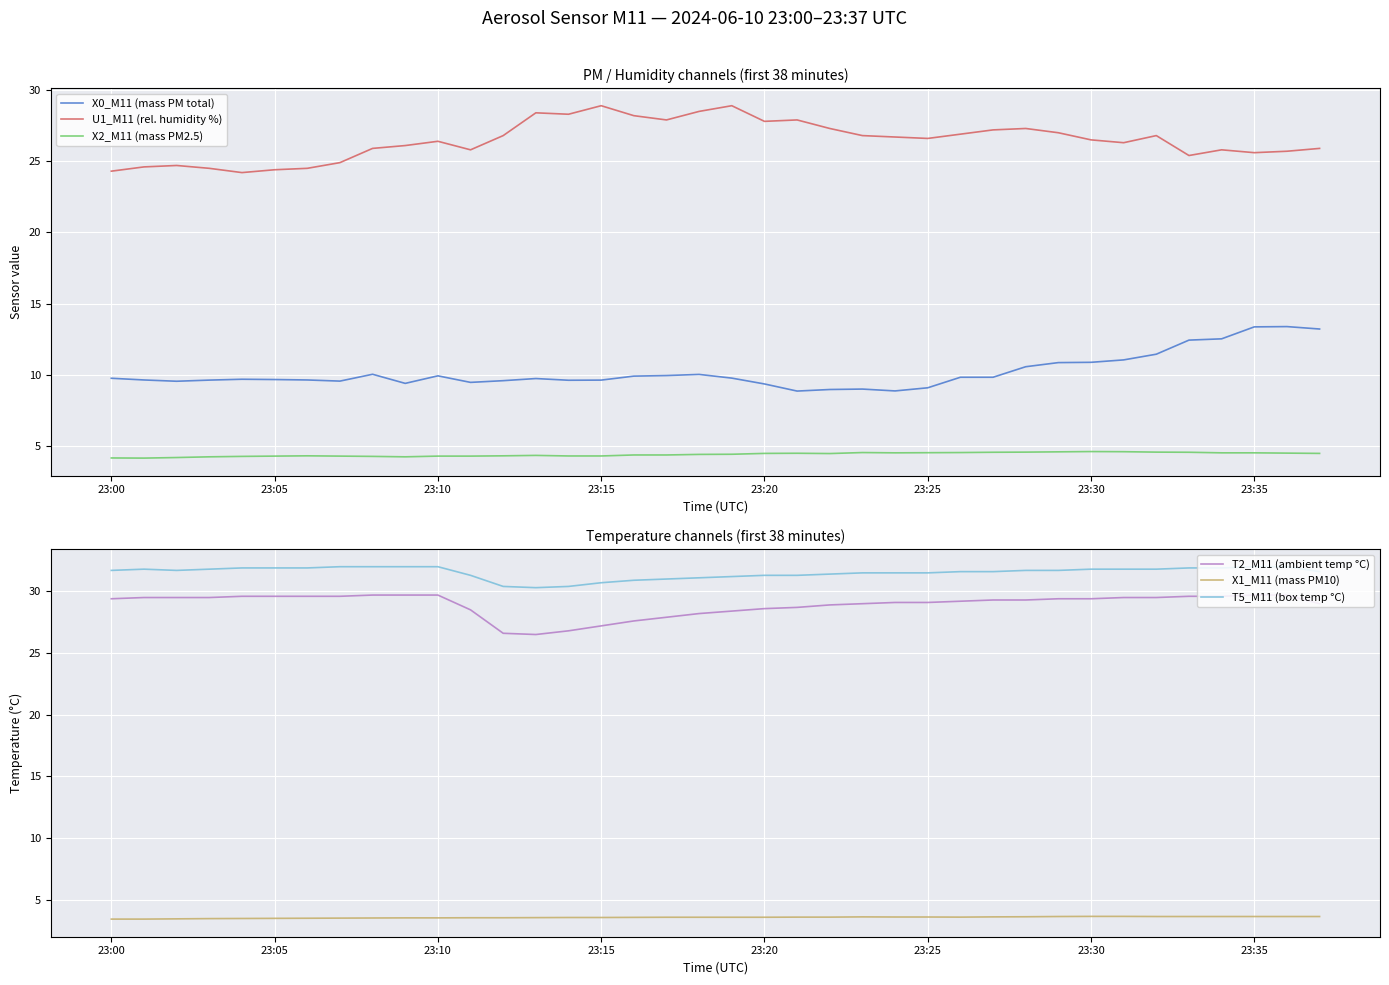

What is the value of the X2_M11 (mass PM2.5) point at the 37th from the left?

4.5